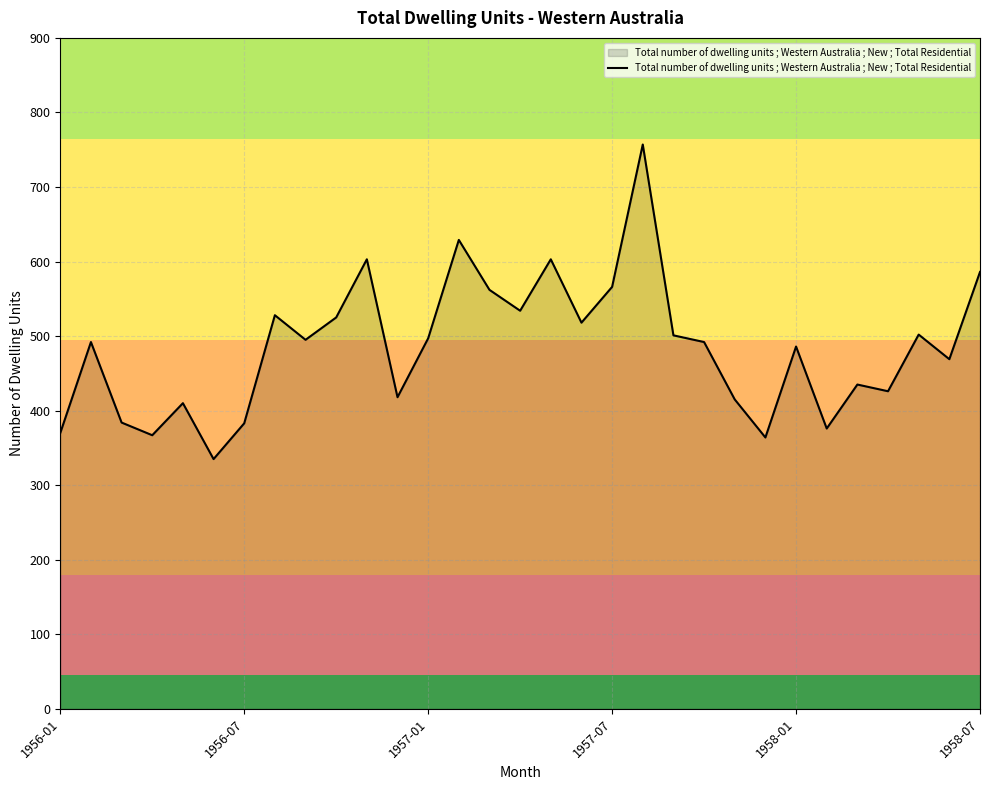

What is the greatest value displayed?

757